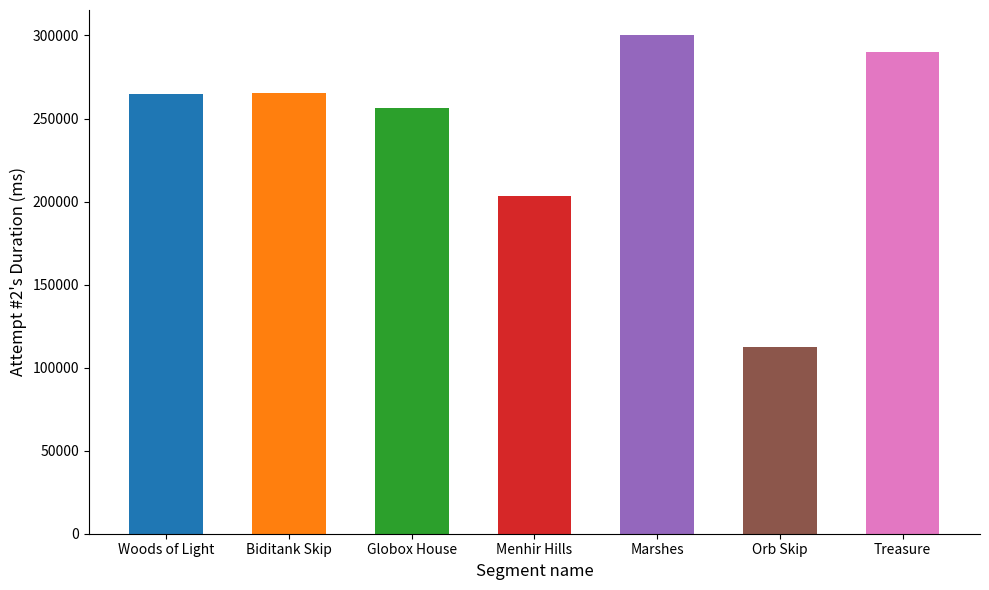

Is it true that the value at Globox House is 256262?

True